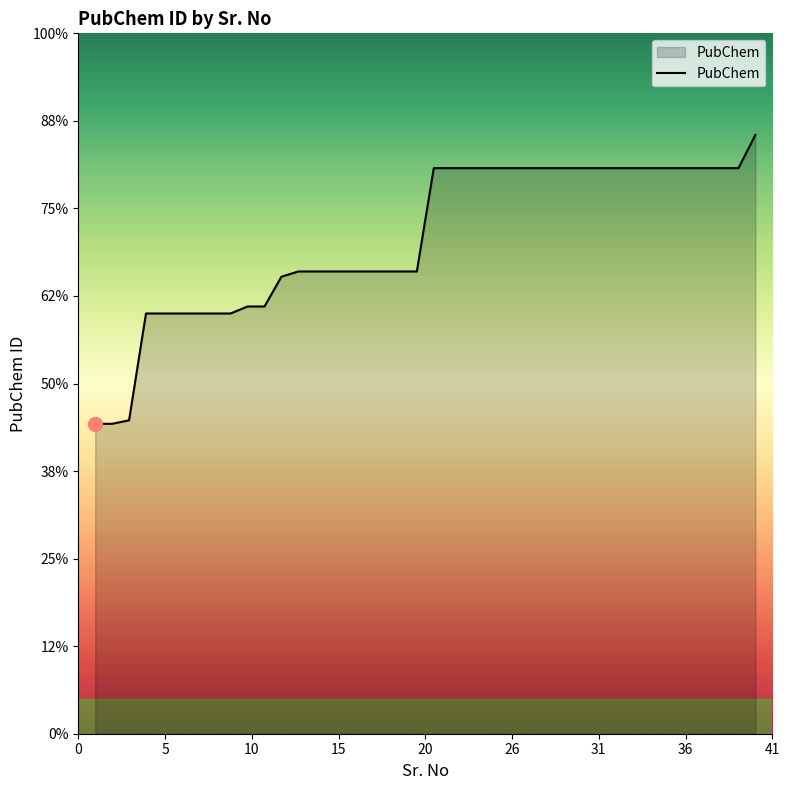

Rank the categories by value from highest to lowest.

40, 21, 22, 23, 24, 25, 26, 27, 28, 29, 30, 31, 32, 33, 34, 35, 36, 37, 38, 39, 13, 14, 15, 16, 17, 18, 19, 20, 12, 10, 11, 4, 5, 6, 7, 8, 9, 3, 1, 2